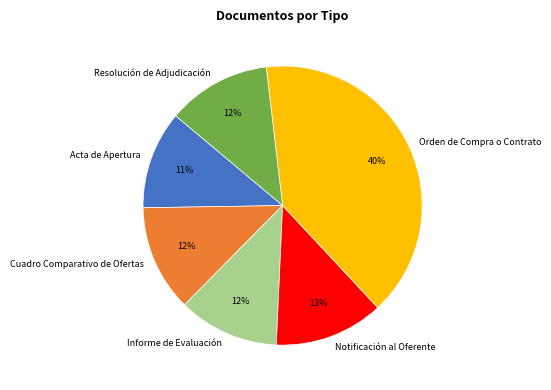

What percentage is the Acta de Apertura slice, to the nearest percent?

11%